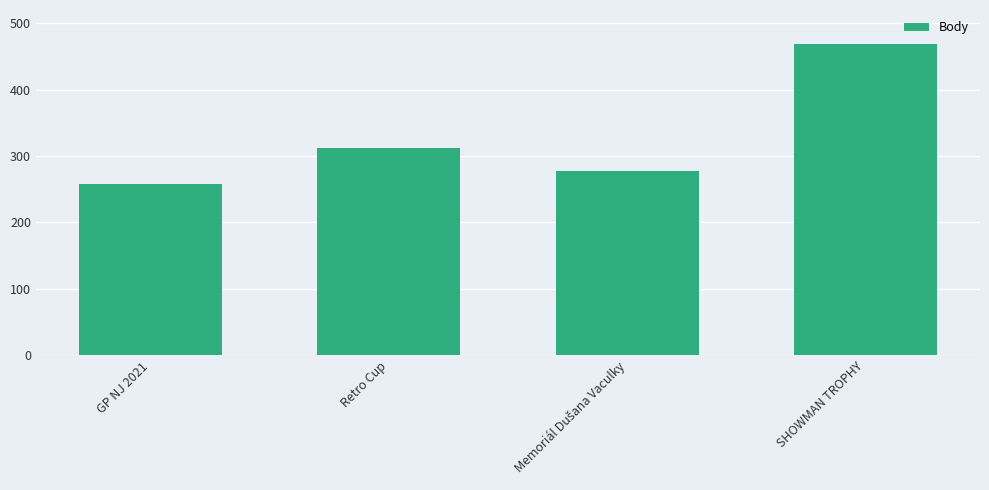

How many categories are shown in the chart?

4